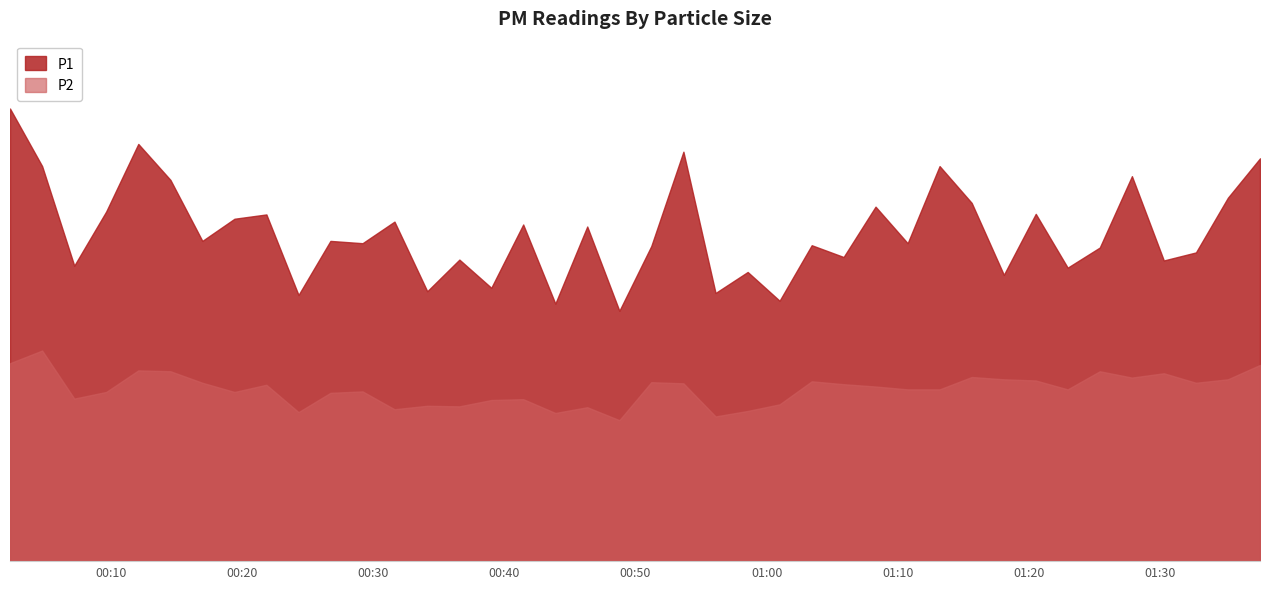

Rank the series by their maximum value, from highest to lowest.

P1, P2